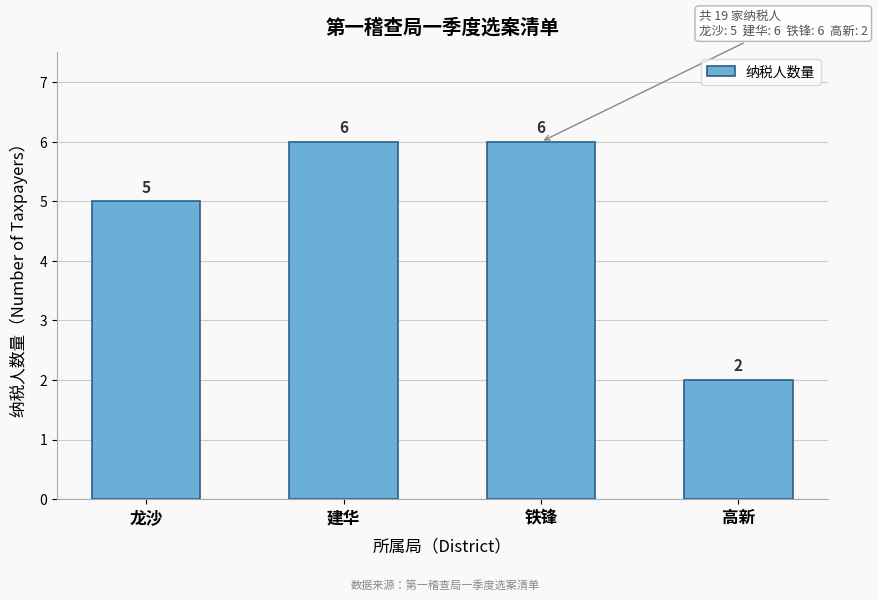

Reading left to right, list all the values displayed in this chart.

5	6	6	2